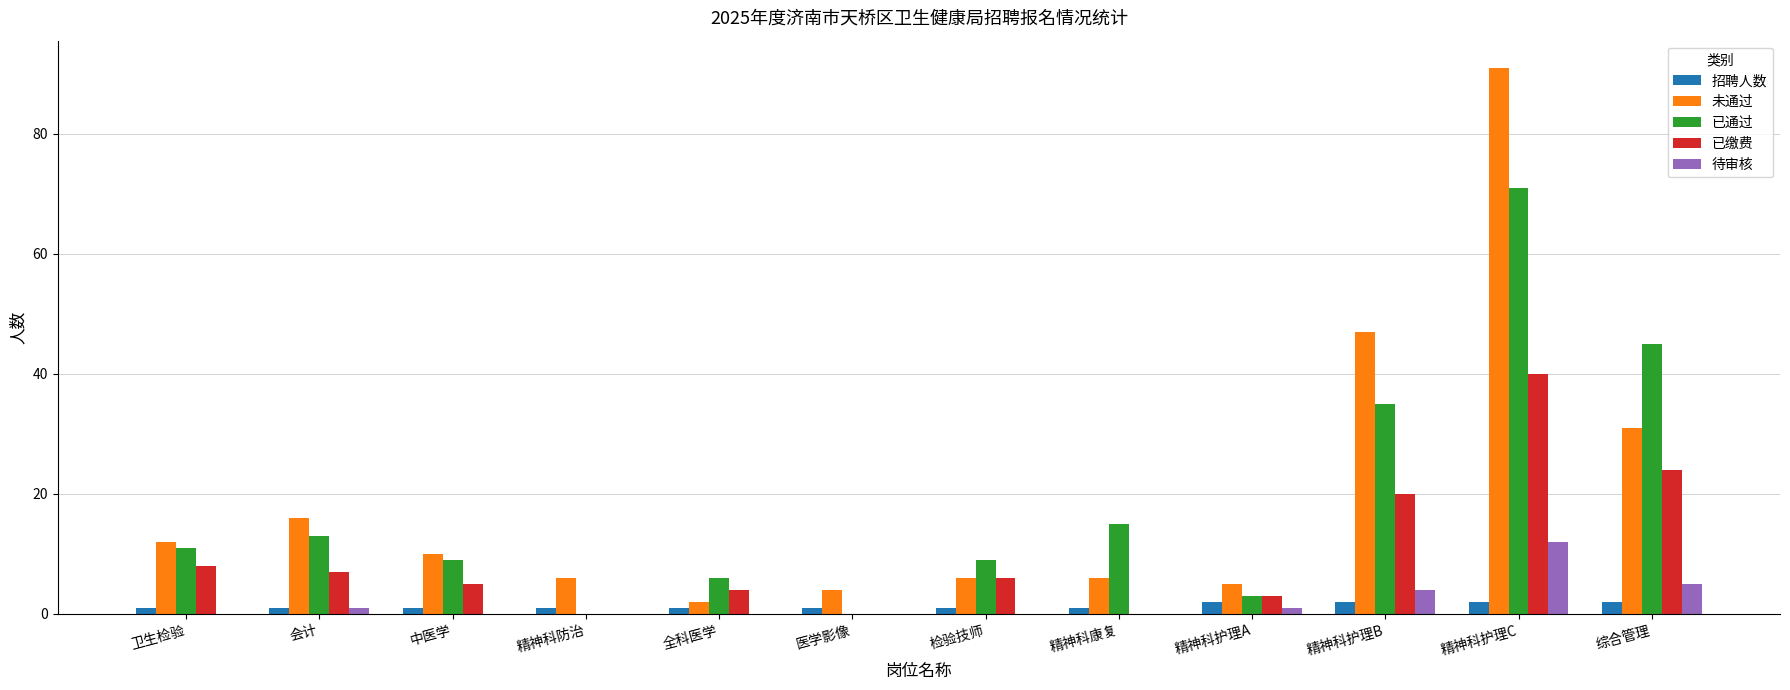

Between 会计 and 检验技师, which series saw the biggest shift?

未通过